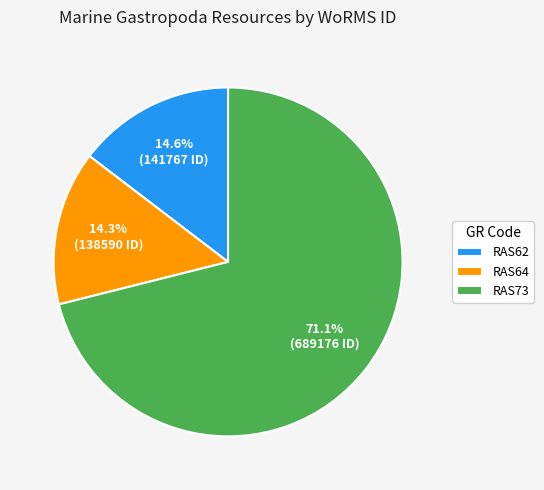

Is there any slice that represents more than half of the pie?

Yes